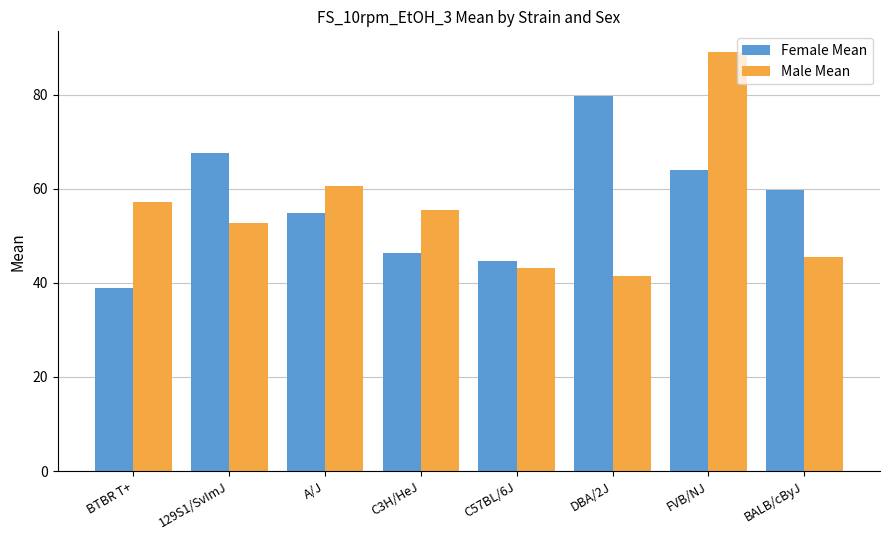

The value of Male Mean at BTBR T+ is 57.1. True or false?

True